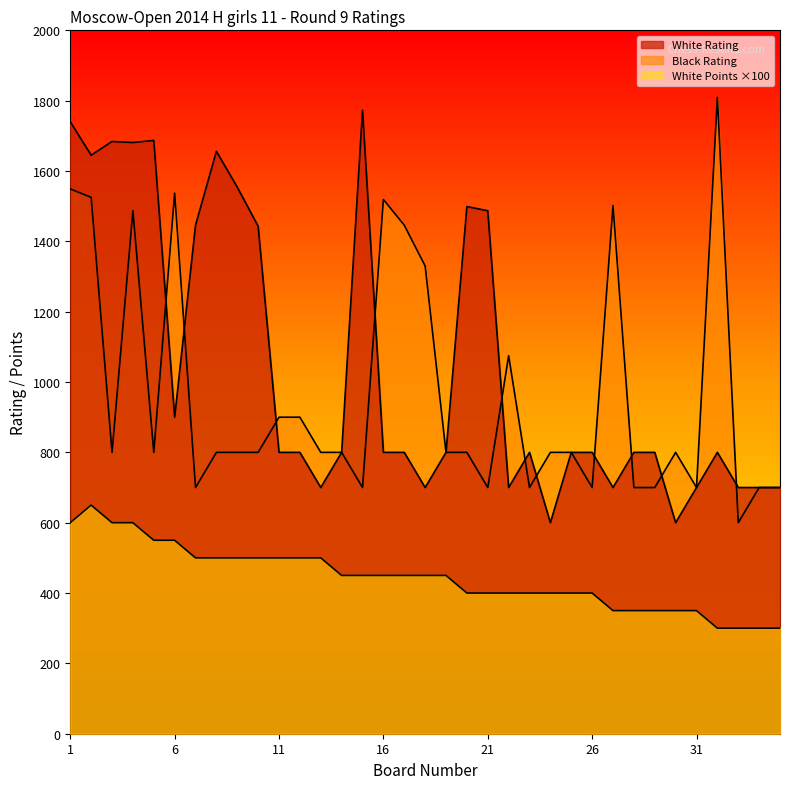

True or false: White Rating and White Points intersect in this chart.

False